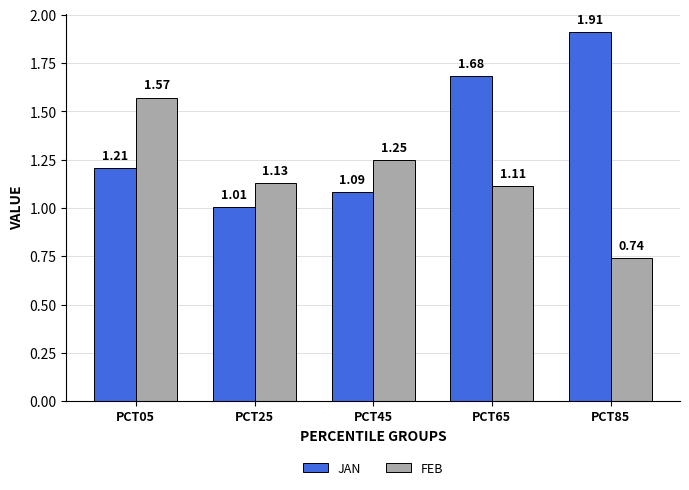

What is the spread (max minus min) of values at PCT65?

0.6